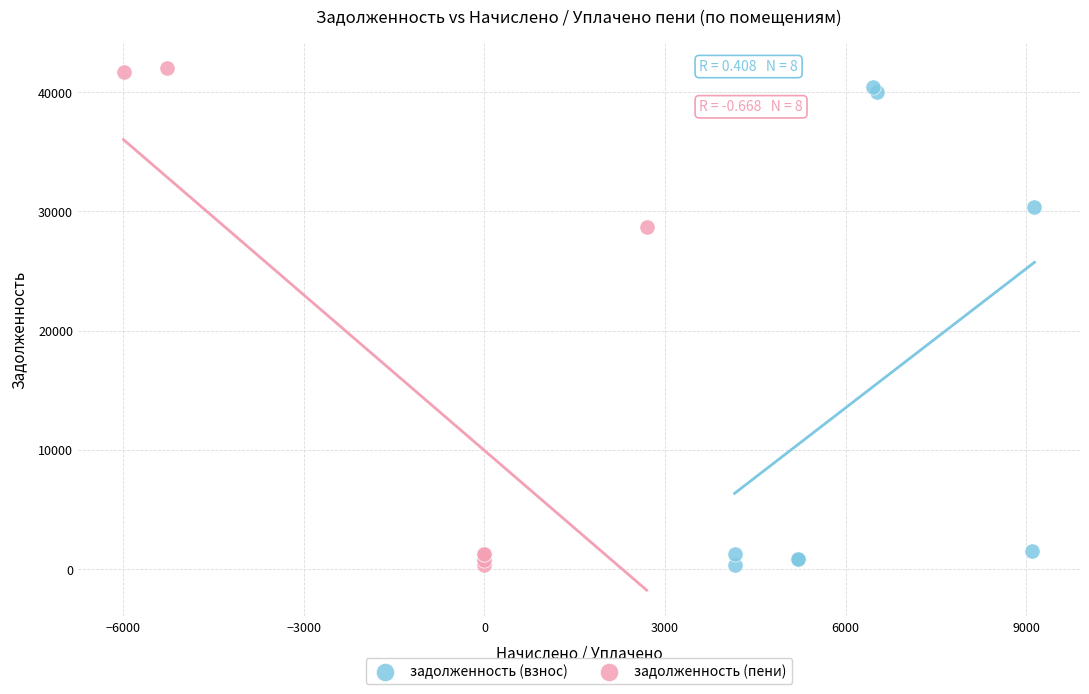

Which series has the largest Y range (max minus min)?

задолженность (пени)